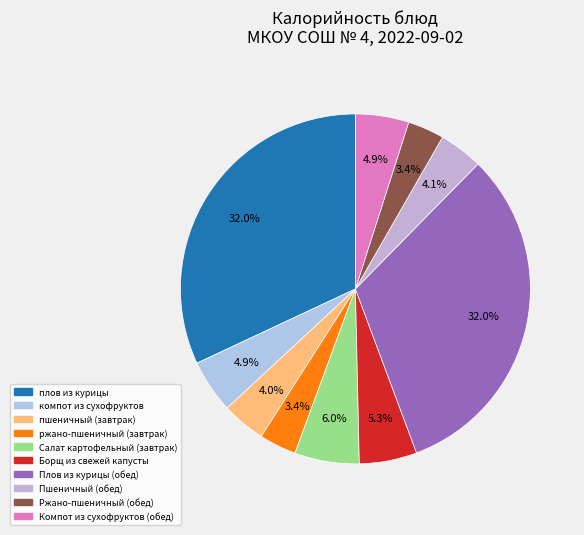

Is there a majority slice in this chart?

No